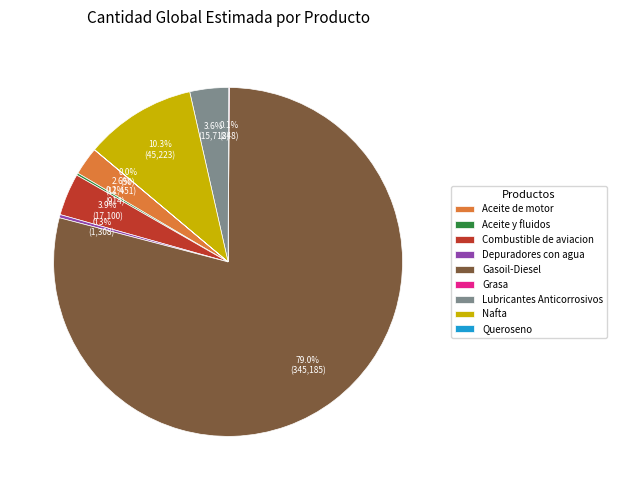

What percentage is NOT represented by Depuradores con agua?

99.7%